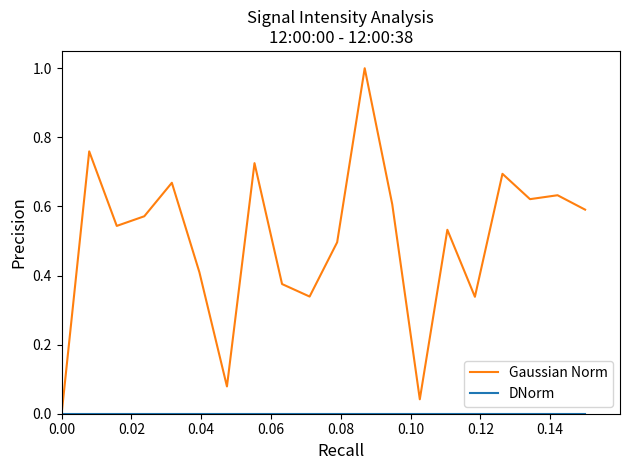

What is the difference between the values at 0.12 and 0.10?

0.3